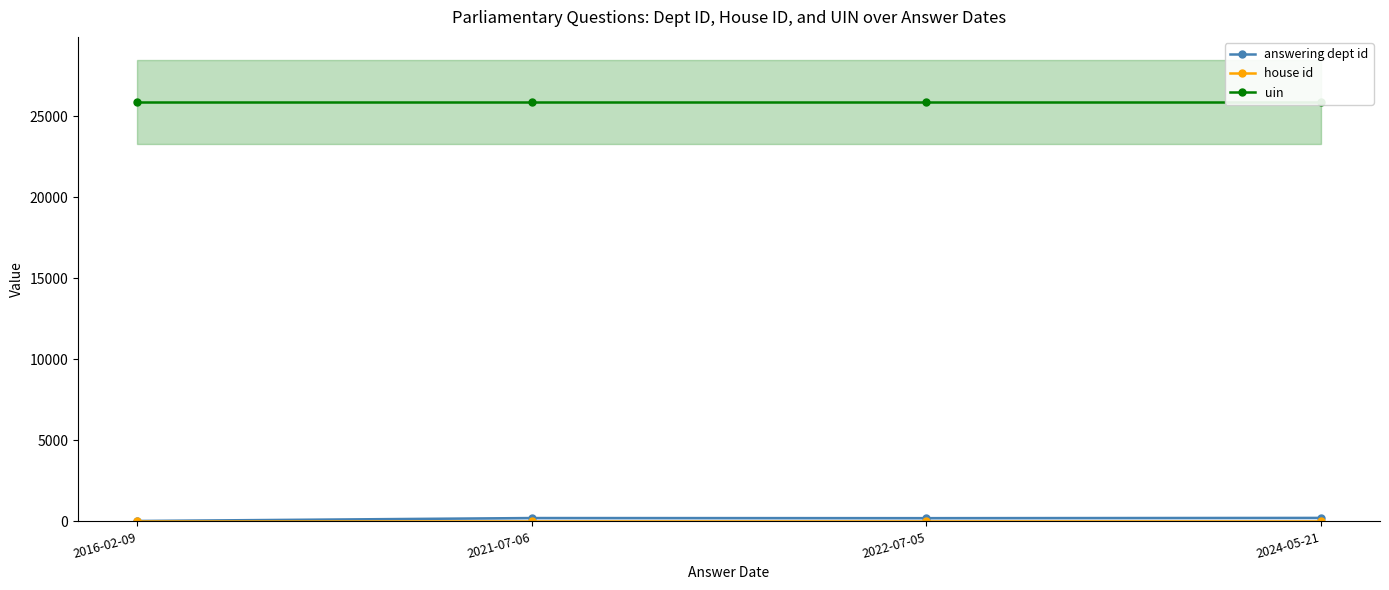

What are all the series names shown in the legend?

answering dept id, house id, uin